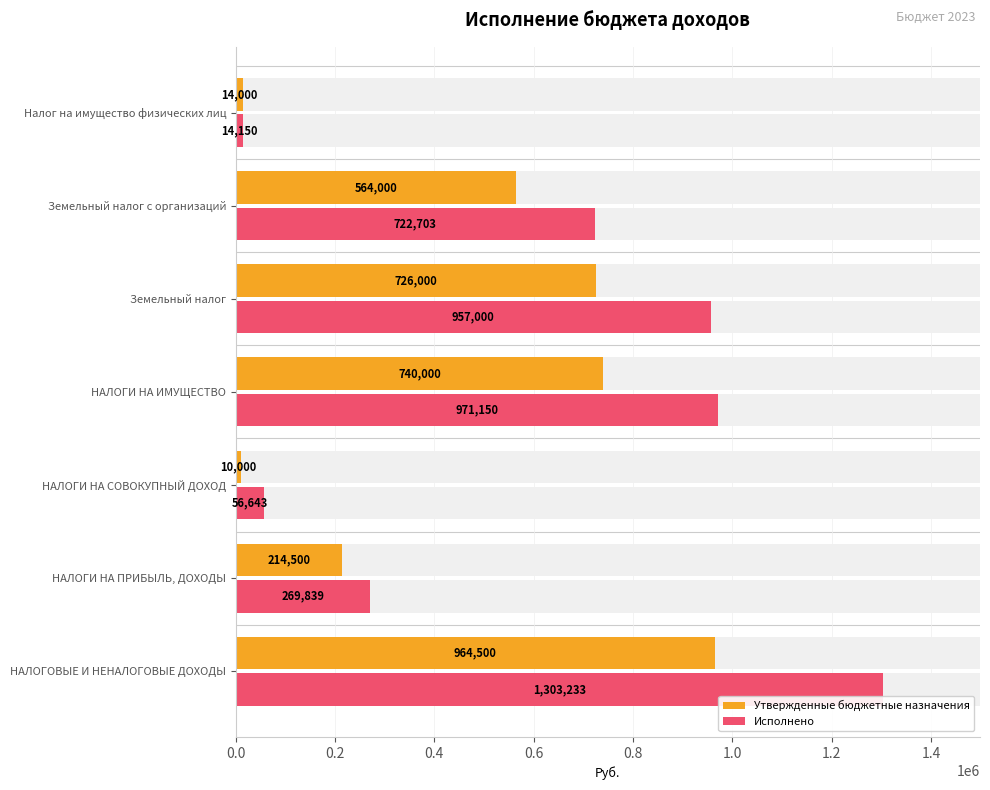

How many values in the Утвержденные бюджетные назначения series are below 564000?

3